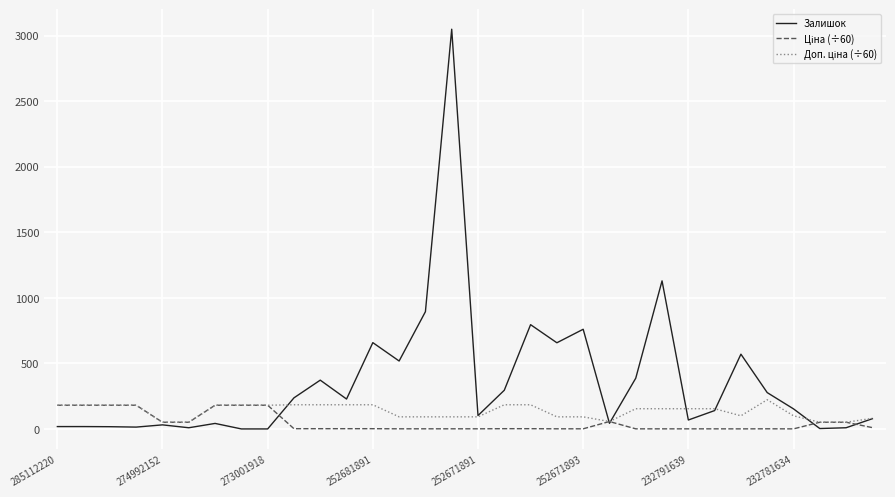

Does the chart display data point markers on the line(s)?

No